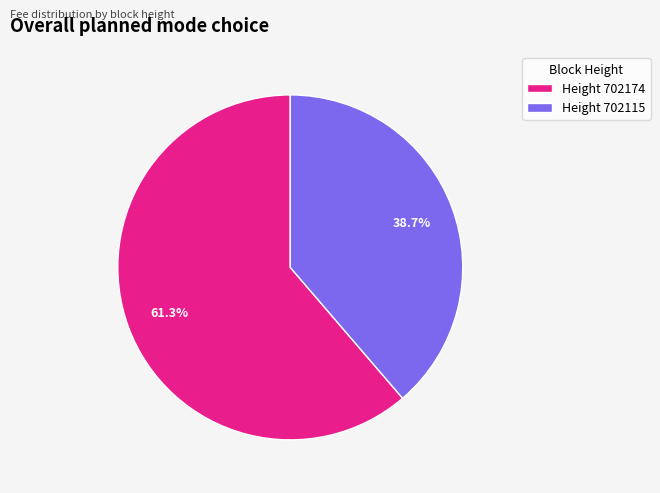

What is the total percentage of Height 702115 and Height 702174?

100.0%